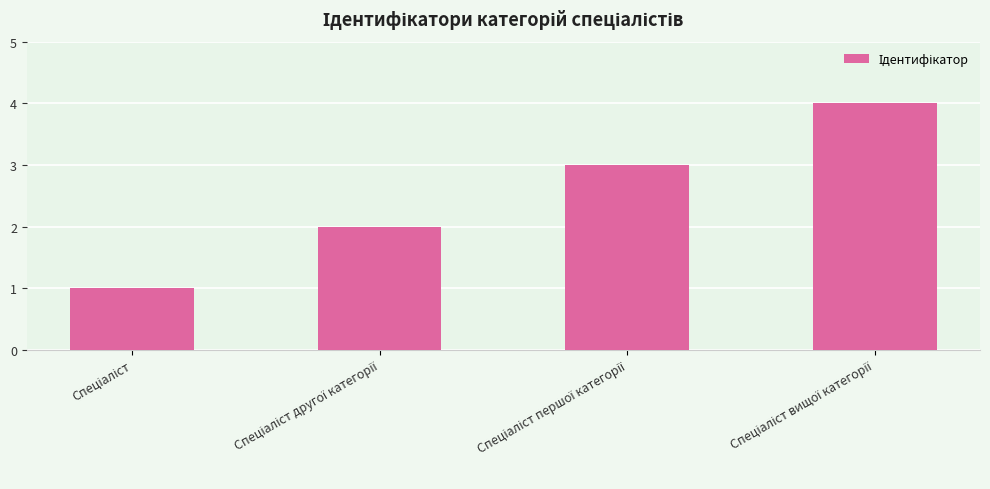

Reading left to right, list all the values displayed in this chart.

1	2	3	4